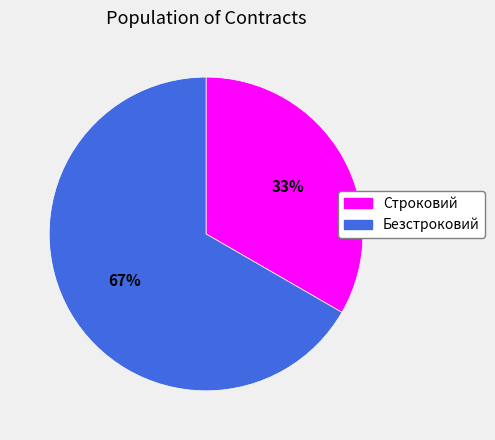

To the nearest percent, what percentage of the pie is Строковий?

33%